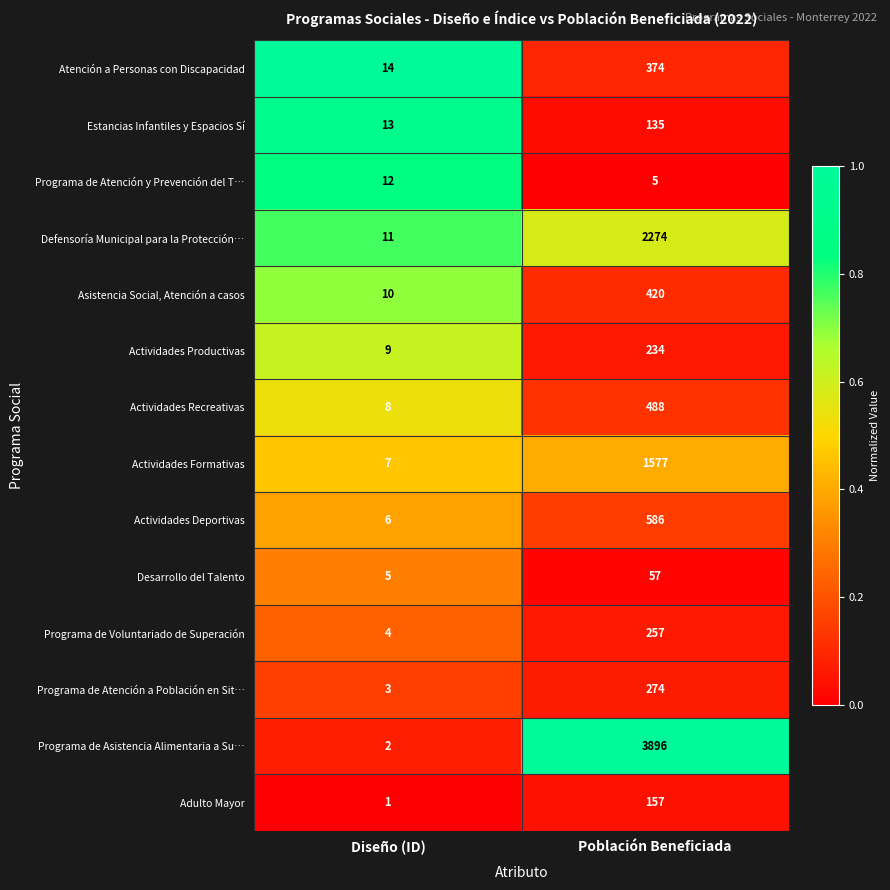

List the series in order of their peak value, highest first.

Programa de Asistencia Alimentaria a Su…, Defensoría Municipal para la Protección…, Actividades Formativas, Actividades Deportivas, Actividades Recreativas, Asistencia Social, Atención a casos, Atención a Personas con Discapacidad, Programa de Atención a Población en Sit…, Programa de Voluntariado de Superación, Actividades Productivas, Adulto Mayor, Estancias Infantiles y Espacios Sí, Desarrollo del Talento, Programa de Atención y Prevención del T…